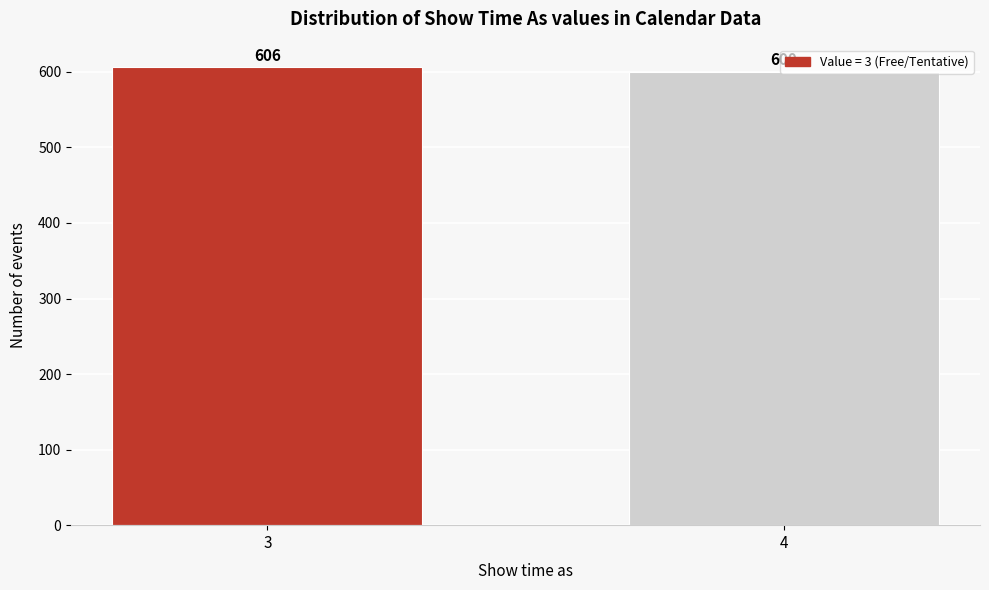

The value at 4 is 850. True or false?

False